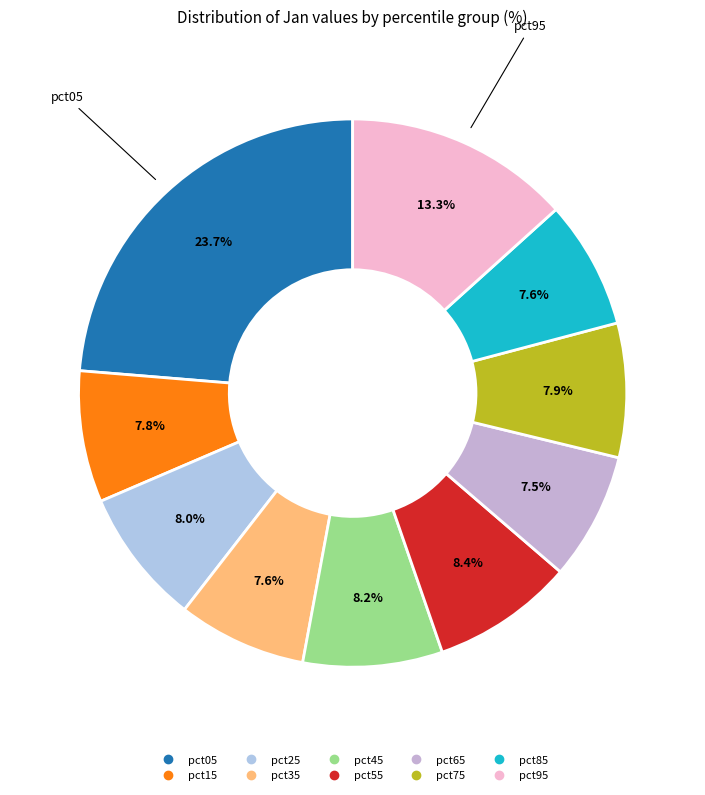

To the nearest percent, what is the average slice percentage?

10%